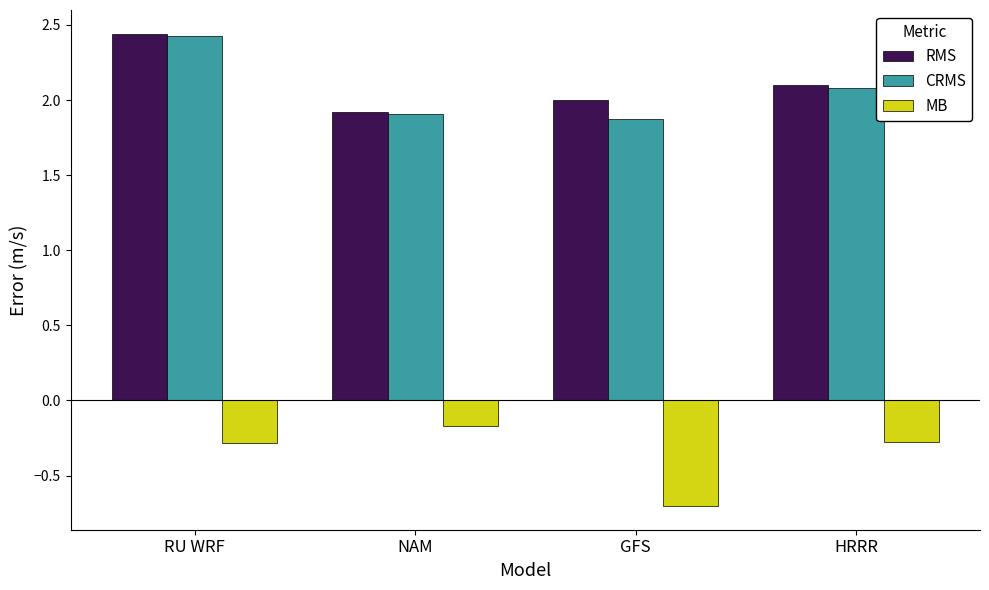

What is the spread (max minus min) of values at NAM?

2.1